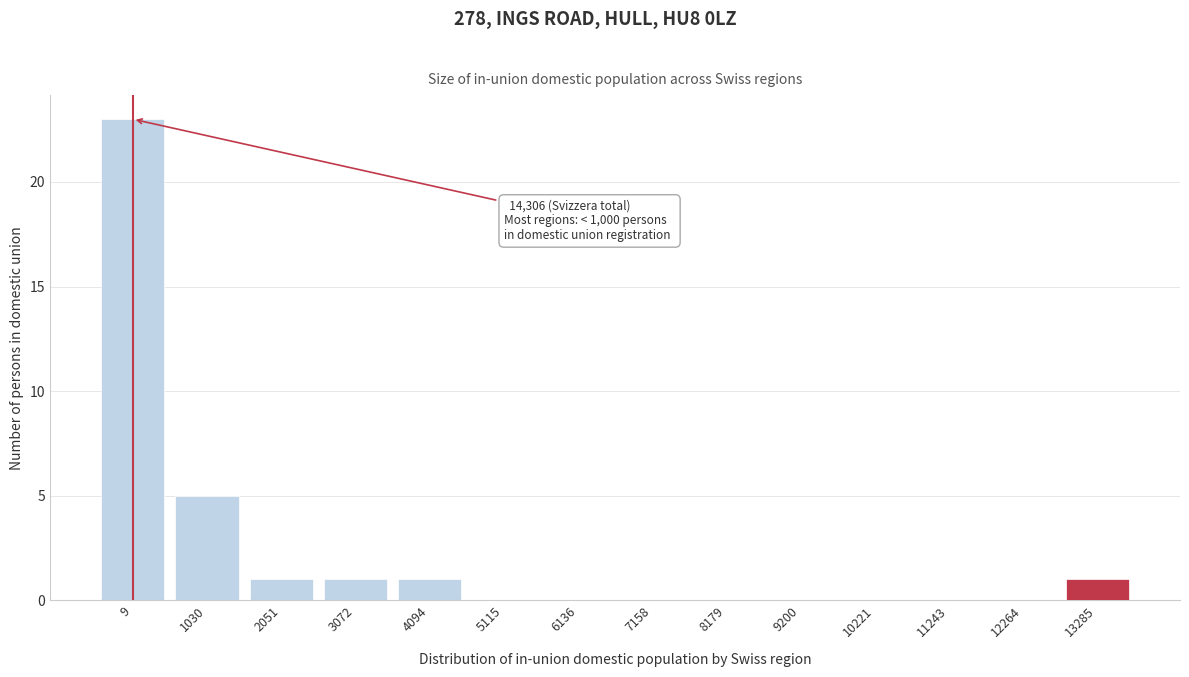

Reading right to left, transcribe all the data shown in this chart.

13285=1	12264=0	11243=0	10221=0	9200=0	8179=0	7158=0	6136=0	5115=0	4094=1	3072=1	2051=1	1030=5	9=23